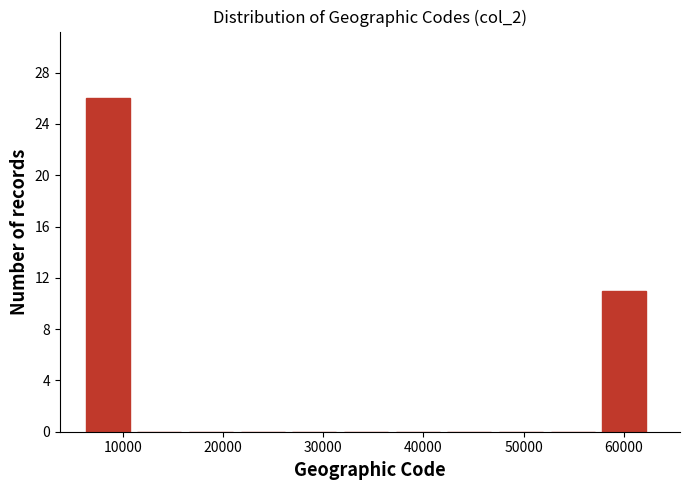

Reading left to right, transcribe this chart: for each bar, give the range it covers on the x-axis and its height. Neither the bar edges nor the heights are printed on the chart, so give them approximately, as read against the axes.

6000 to 11000: 26
11000 to 17000: 0
17000 to 22000: 0
22000 to 27000: 0
27000 to 32000: 0
32000 to 37000: 0
37000 to 42000: 0
42000 to 48000: 0
48000 to 53000: 0
53000 to 58000: 0
58000 to 63000: 11